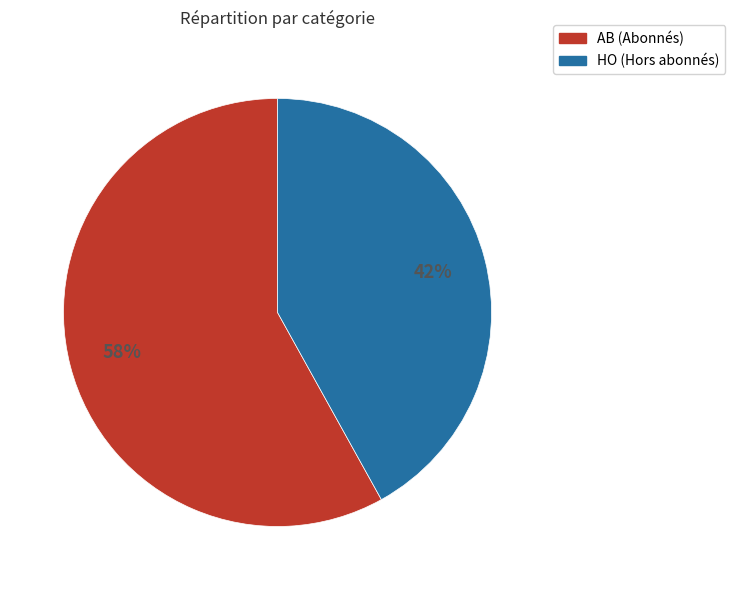

How many segments does this pie chart have?

2